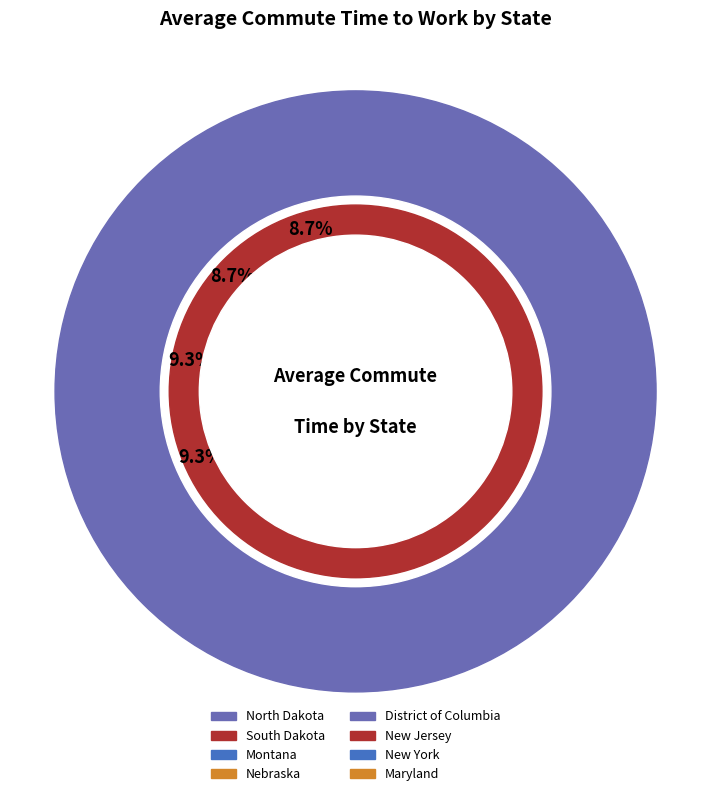

What is the change in value from Montana to Nebraska?

+0.1